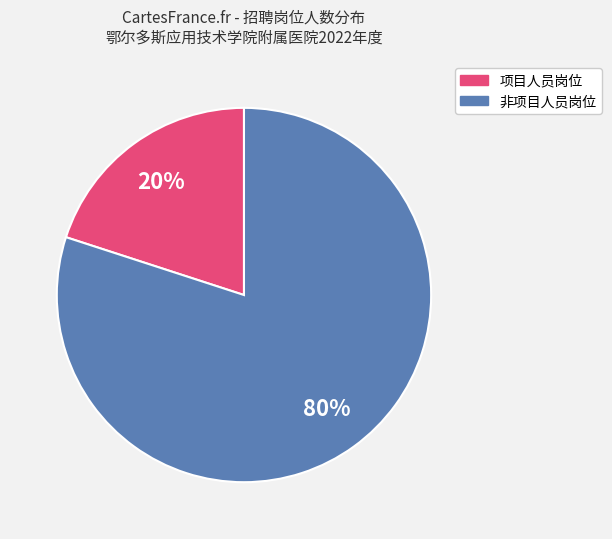

Is there any slice that represents more than half of the pie?

Yes